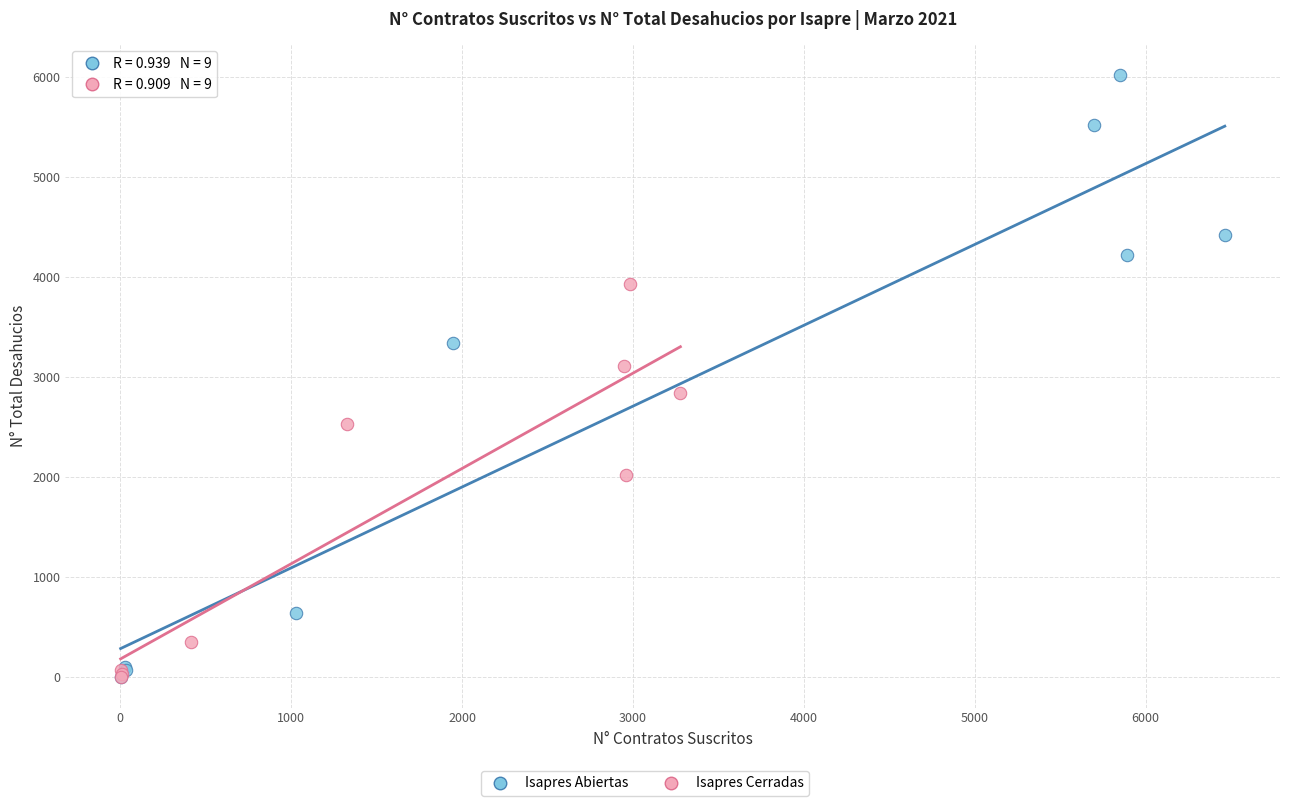

Which series contains the highest Y value?

Isapres Abiertas